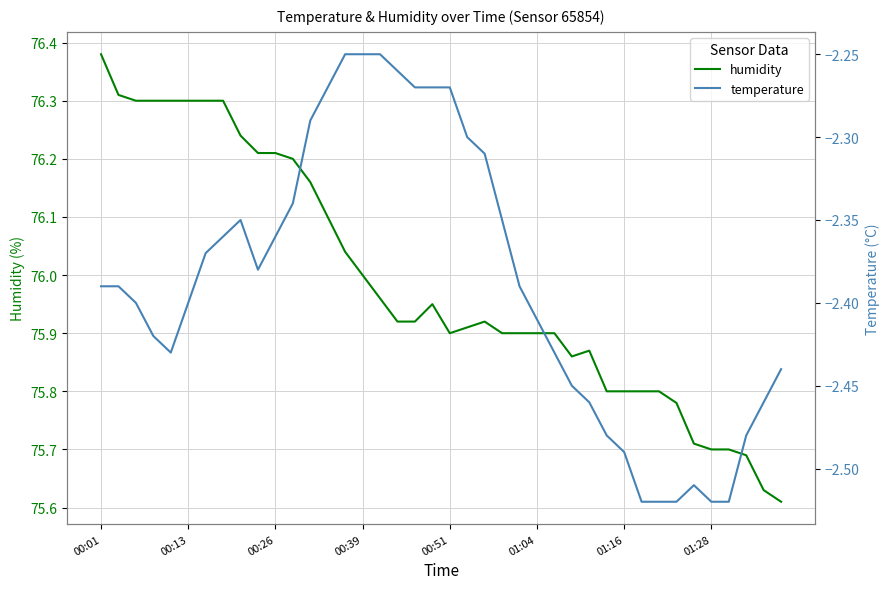

Rank the series at 00:39 from lowest to highest value.

temperature, humidity